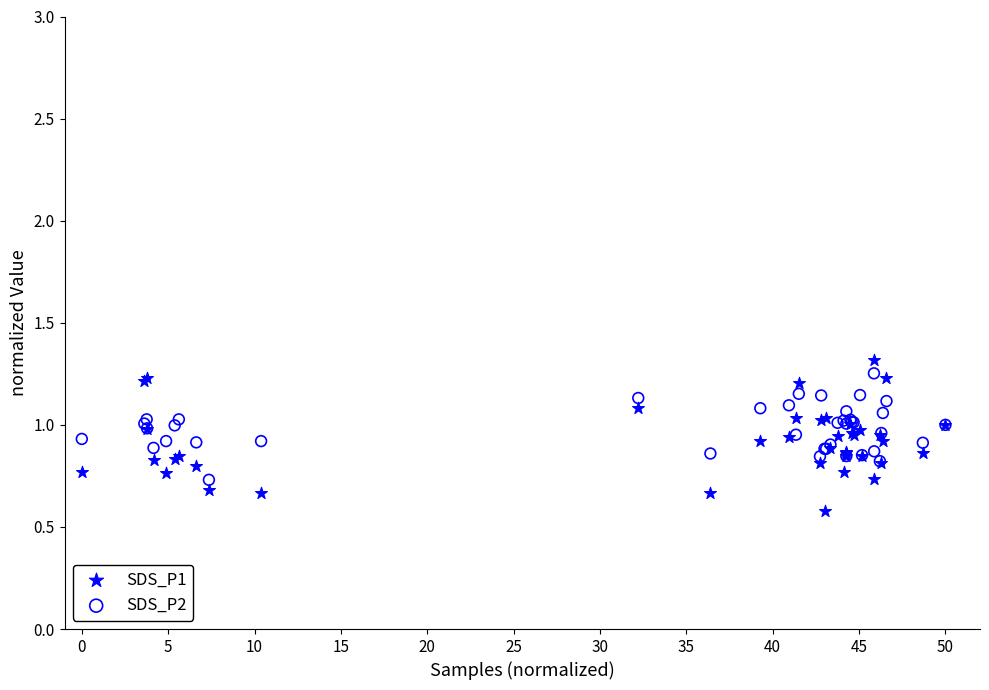

Which series has the widest spread of Y values?

SDS_P1